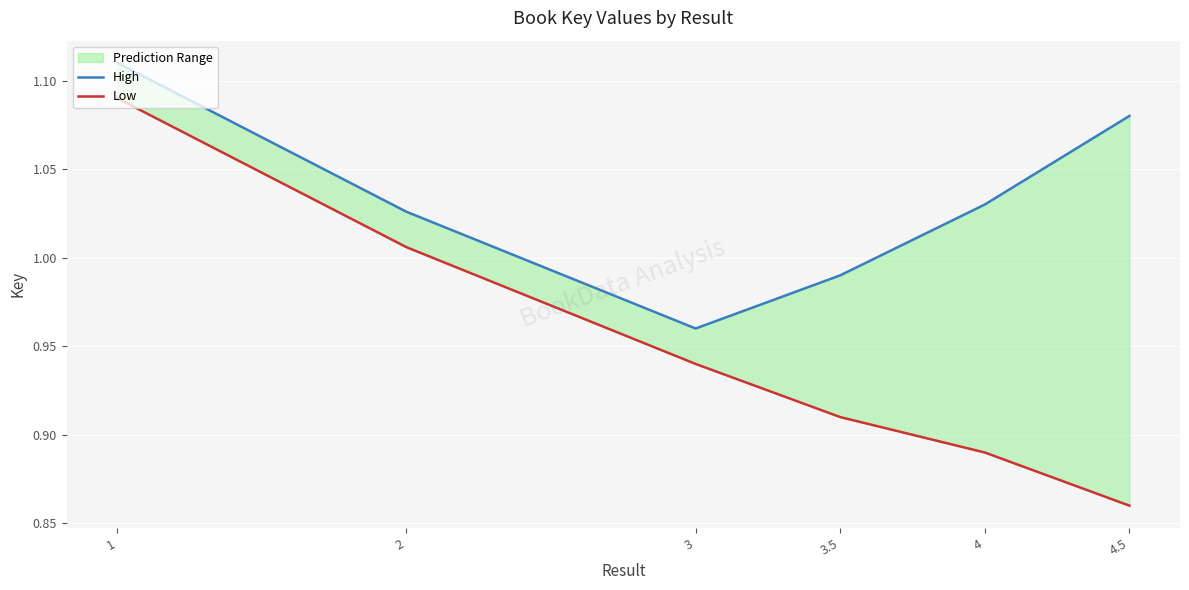

What is the minimum value for High?

1.0